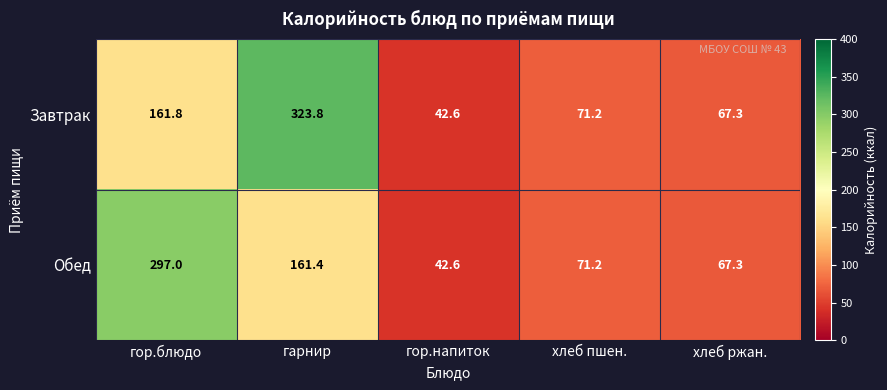

Which label corresponds to the largest value in the chart?

гарнир